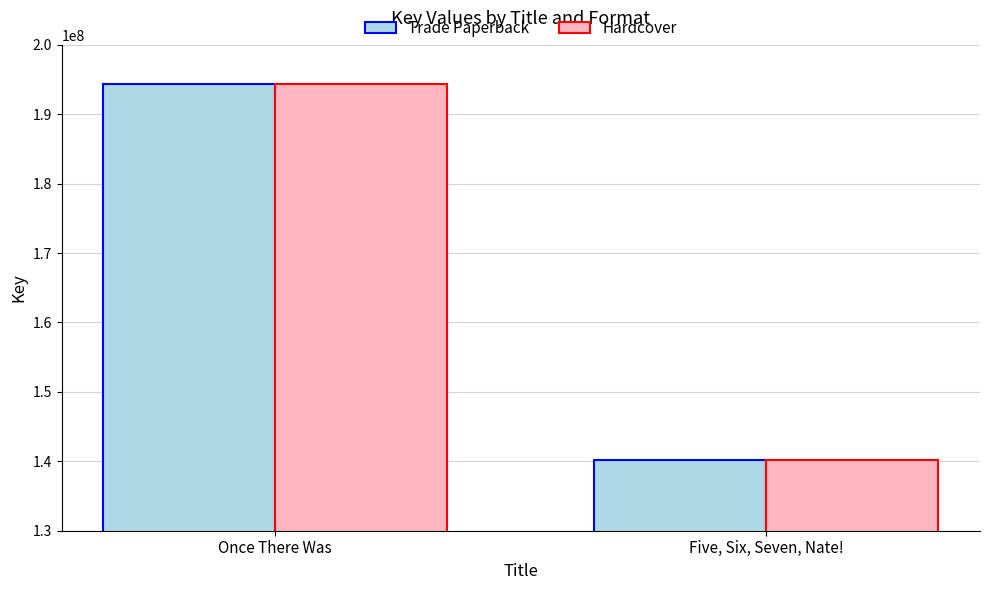

What is the sum of all Hardcover values?

334428743